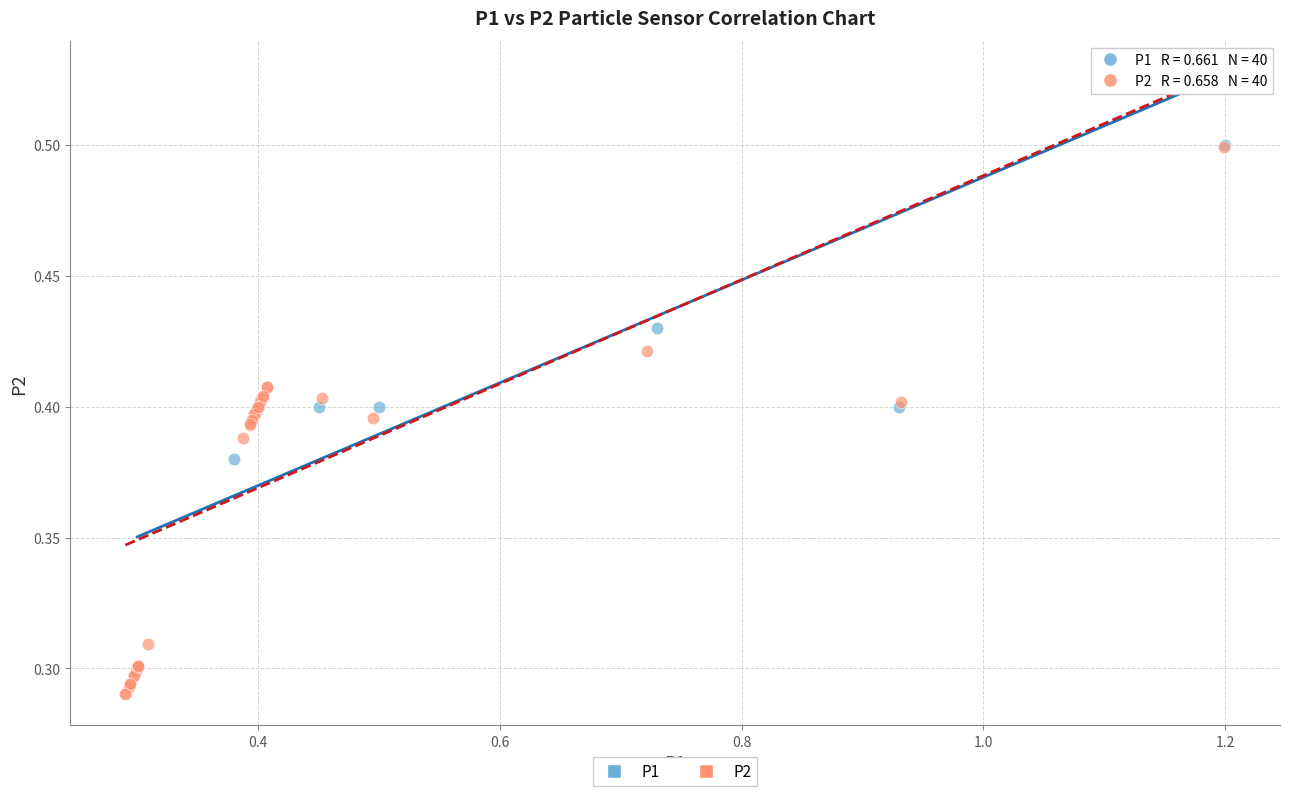

Which series has the largest Y range (max minus min)?

P2